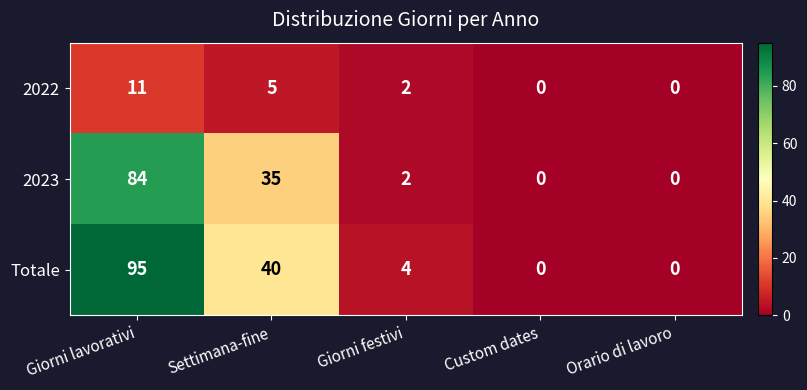

Between Giorni lavorativi and Orario di lavoro, which series saw the biggest shift?

Totale